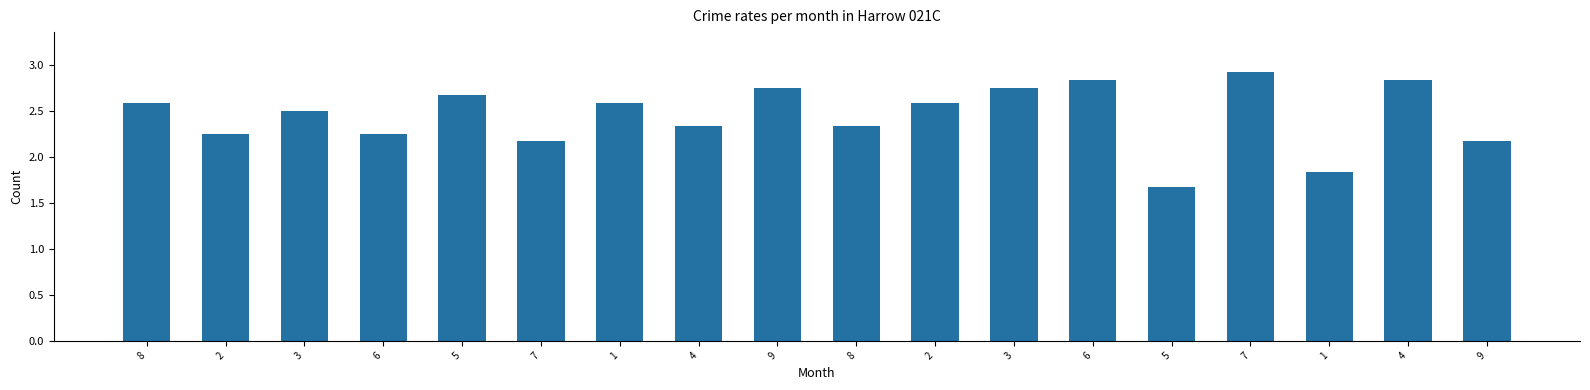

How many bars are there in total?

18